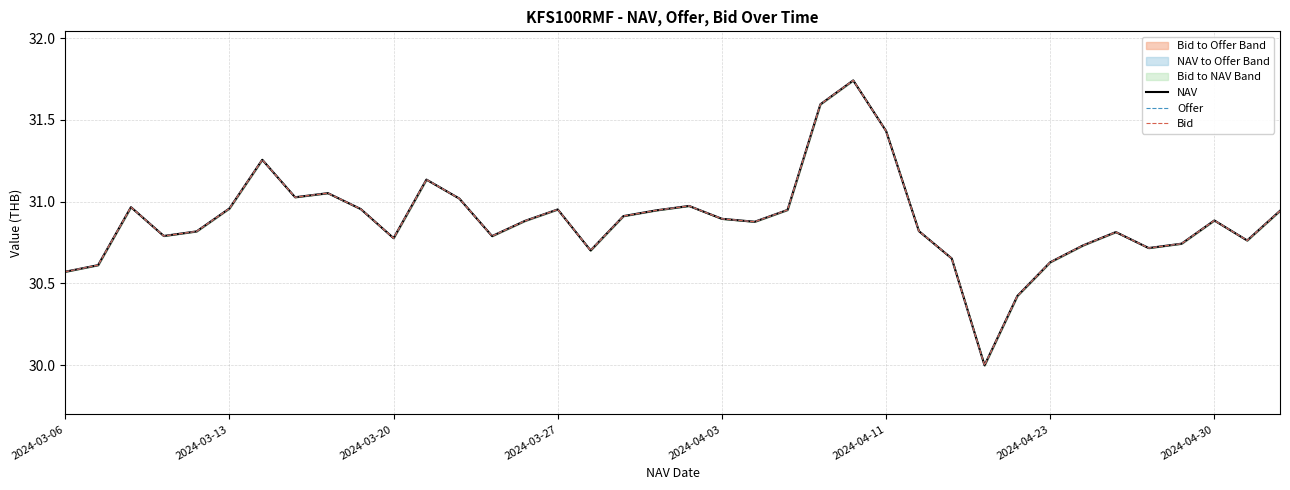

Rank the series at 2024-04-23 from highest to lowest value.

Offer, NAV, Bid